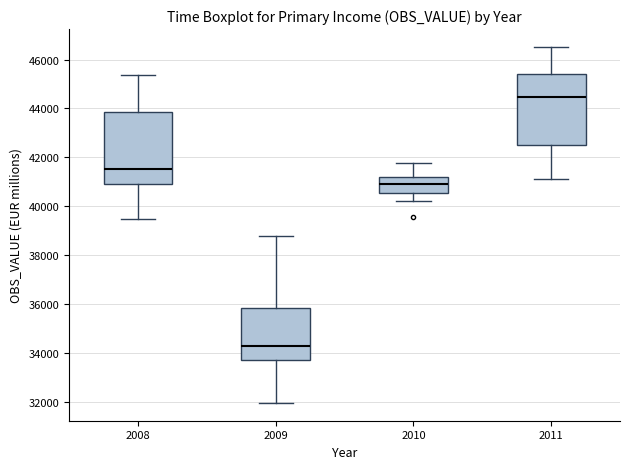

Reading left to right, transcribe this box plot: for each box, give where its median line is, the range the box spans, and where its two whiskers end, as read against the y-axis. The values are not printed on the chart, so give them approximately, as read against the axis.

2008: median 41600, box 41000 to 43800, whiskers 39400 to 45400
2009: median 34400, box 33600 to 35800, whiskers 32000 to 38800
2010: median 41000, box 40600 to 41200, whiskers 40200 to 41800
2011: median 44400, box 42600 to 45400, whiskers 41200 to 46600